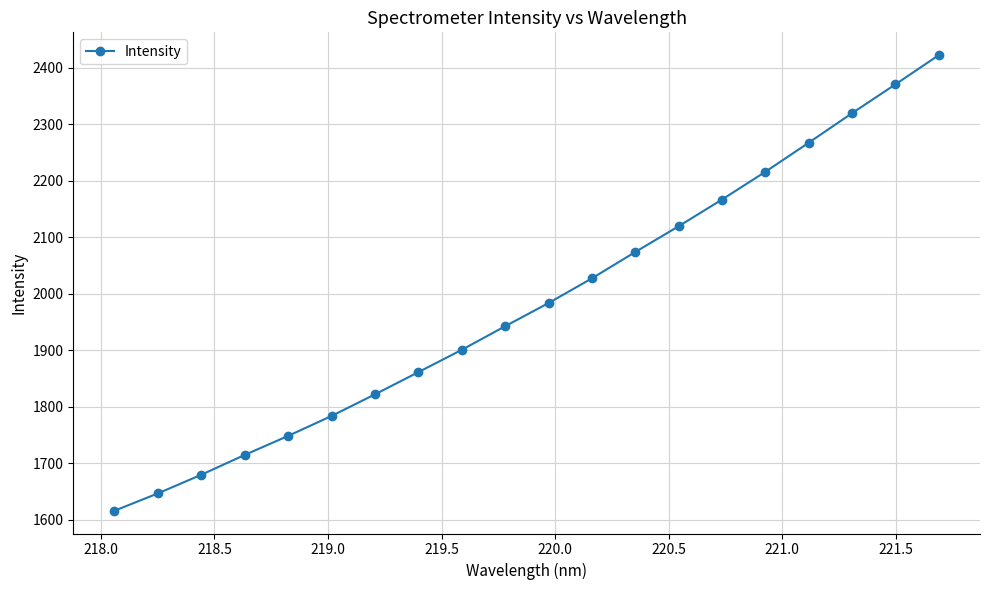

What is the smallest value displayed?

1616.4